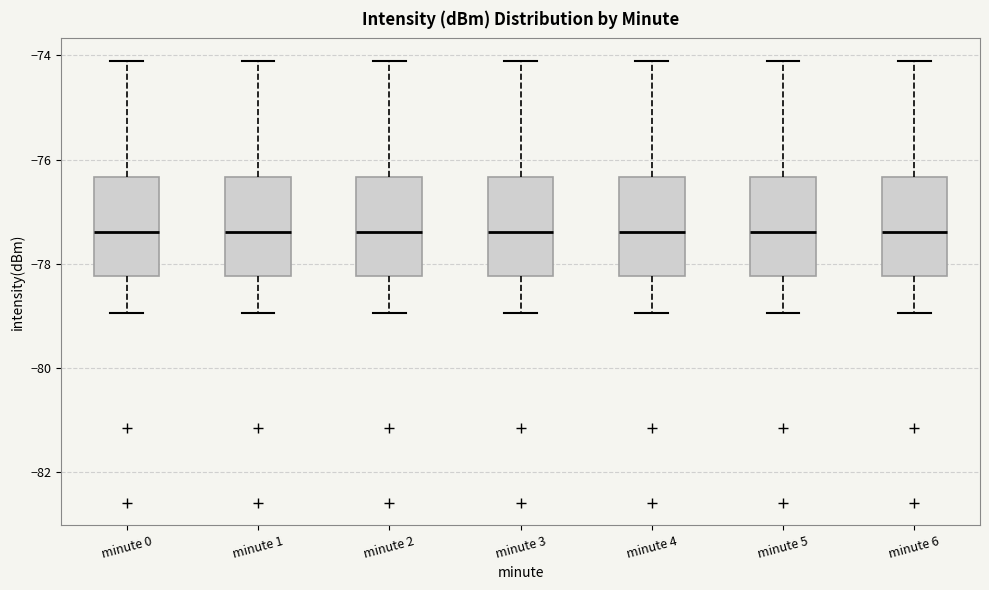

Reading left to right, read every box against the y-axis: the position of its median line, the range the box covers, and the ends of its whiskers. The values are not printed on the chart, so give them approximately, as read against the axis.

minute 0: median -77.4, box -78.2 to -76.4, whiskers -79.0 to -74.0
minute 1: median -77.4, box -78.2 to -76.4, whiskers -79.0 to -74.0
minute 2: median -77.4, box -78.2 to -76.4, whiskers -79.0 to -74.0
minute 3: median -77.4, box -78.2 to -76.4, whiskers -79.0 to -74.0
minute 4: median -77.4, box -78.2 to -76.4, whiskers -79.0 to -74.0
minute 5: median -77.4, box -78.2 to -76.4, whiskers -79.0 to -74.0
minute 6: median -77.4, box -78.2 to -76.4, whiskers -79.0 to -74.0